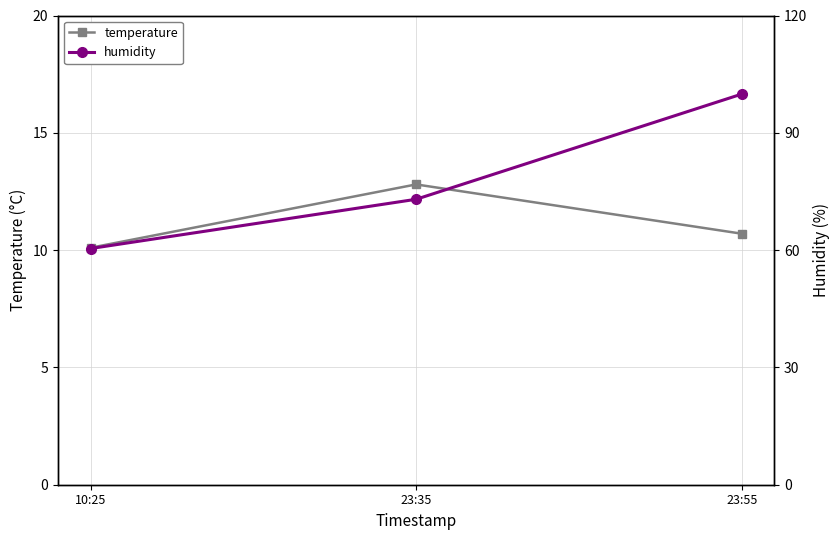

Is the value of temperature at 23:55 greater than the value of humidity at 23:55?

No